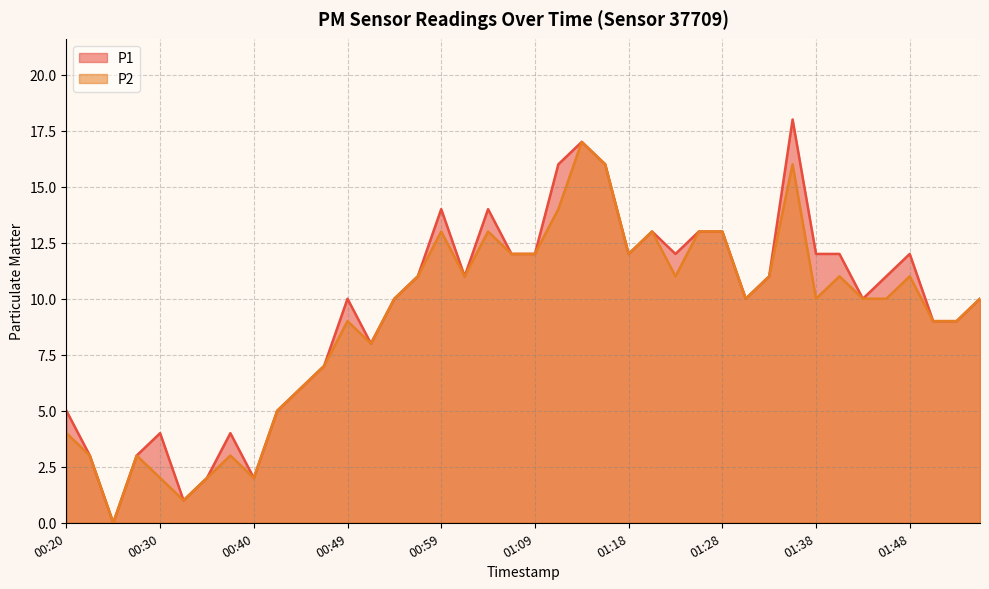

Which series changed the most between 00:52 and 01:55?

P1